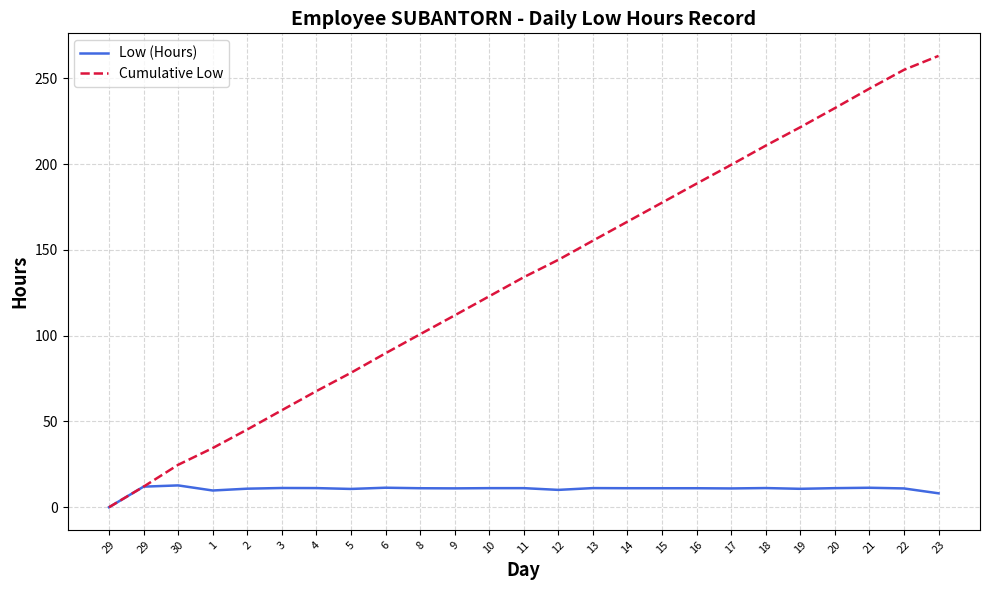

How many positive values does the Low (Hours) series have?

24